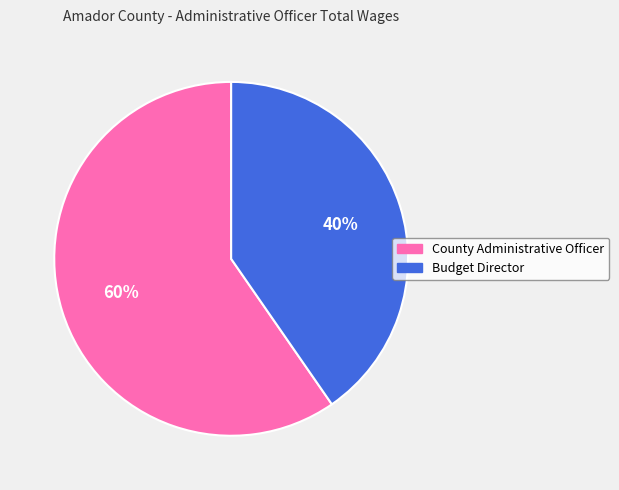

Rank the categories by value from lowest to highest.

Budget Director, County Administrative Officer